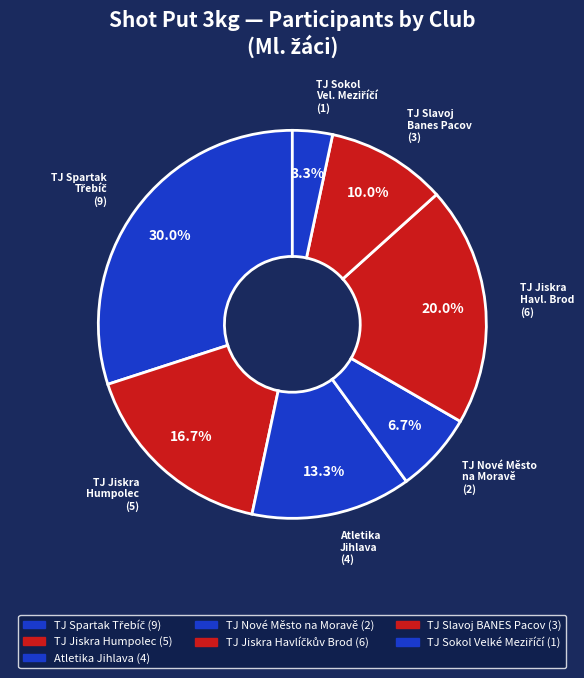

Which has a higher value, TJ Jiskra Havl. Brod or Atletika Jihlava?

TJ Jiskra Havl. Brod